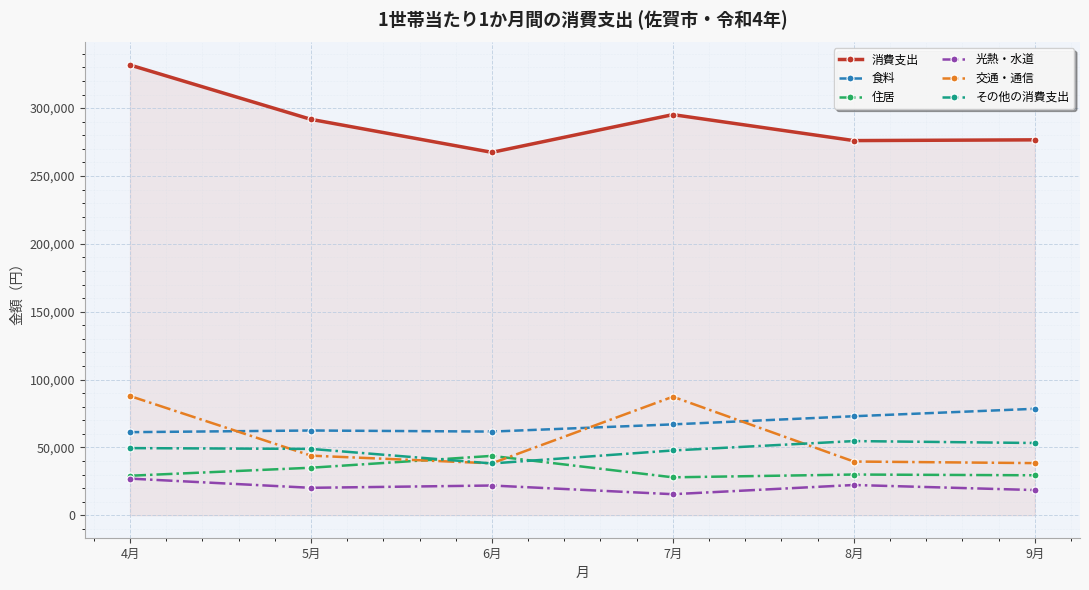

What is the sum of all 食料 values?

403529